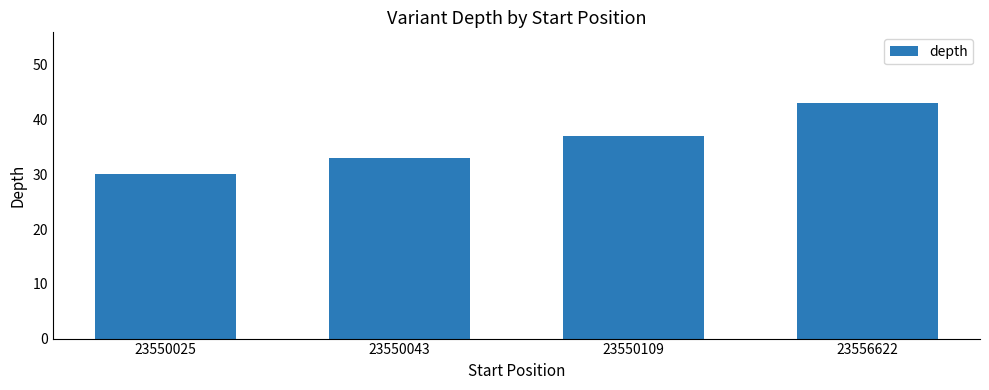

What is the change in value from 23550025 to 23550109?

+7